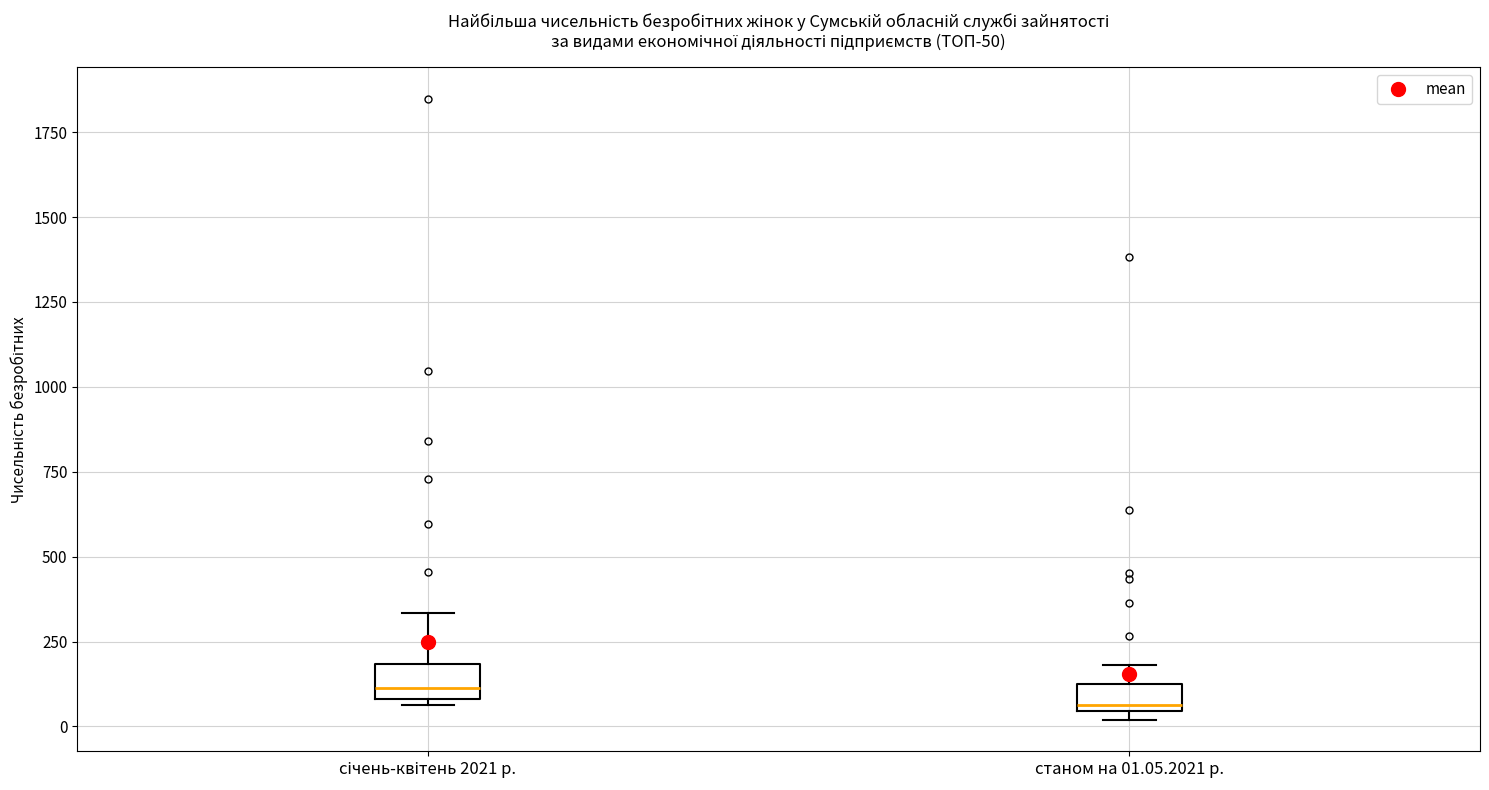

Which box has the highest median line?

січень-квітень 2021 р.